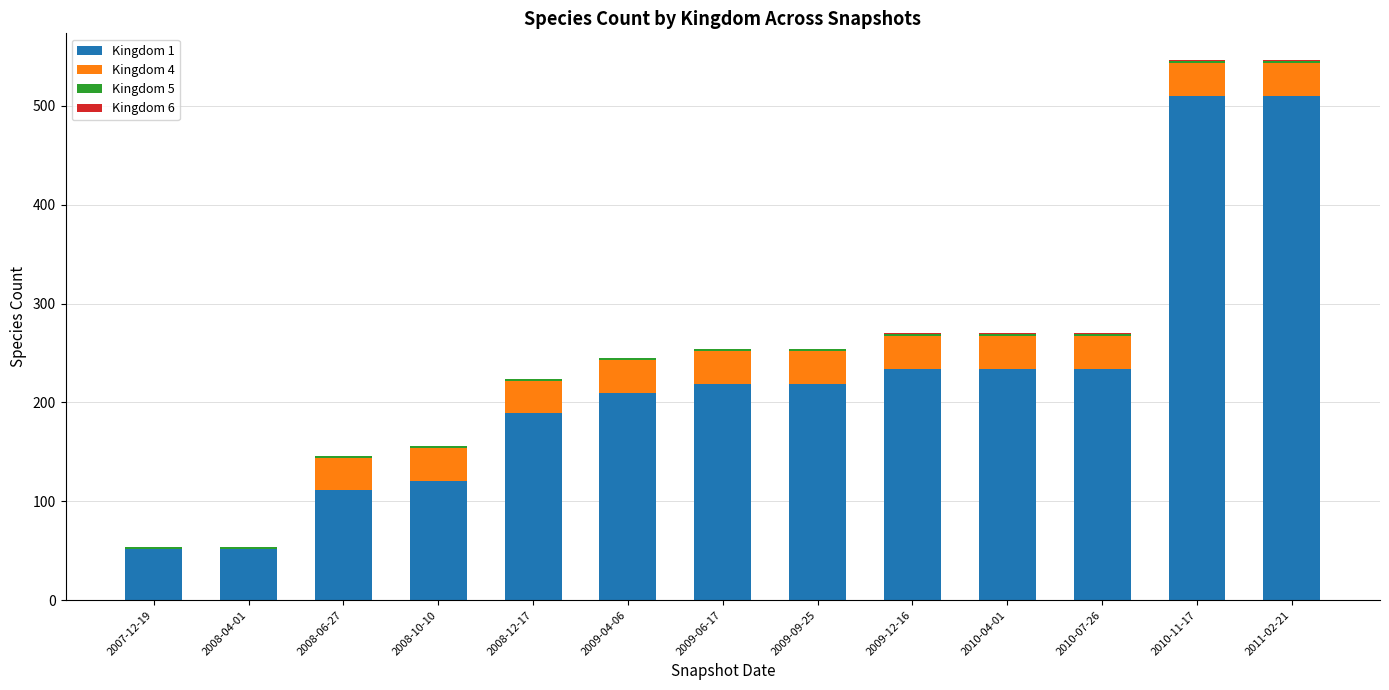

True or false: Kingdom 1 has a value of 338 at 2009-12-16.

False